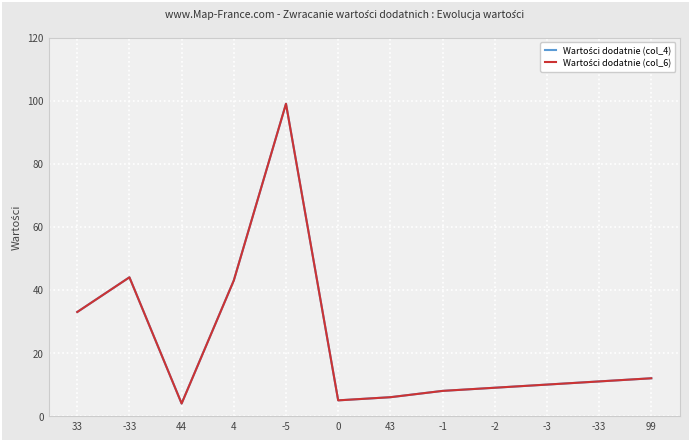

Is the value of Wartości dodatnie (col_6) at -3 greater than the value of Wartości dodatnie (col_4) at 99?

No